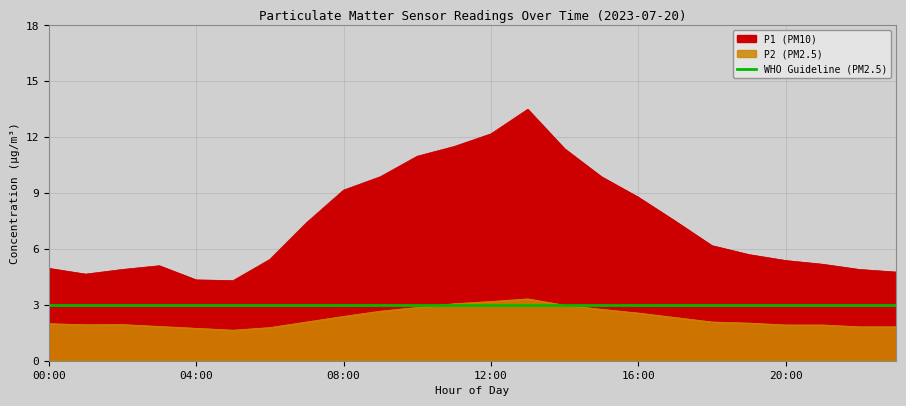

The value of P1 at 03:00 is 1.8. True or false?

True